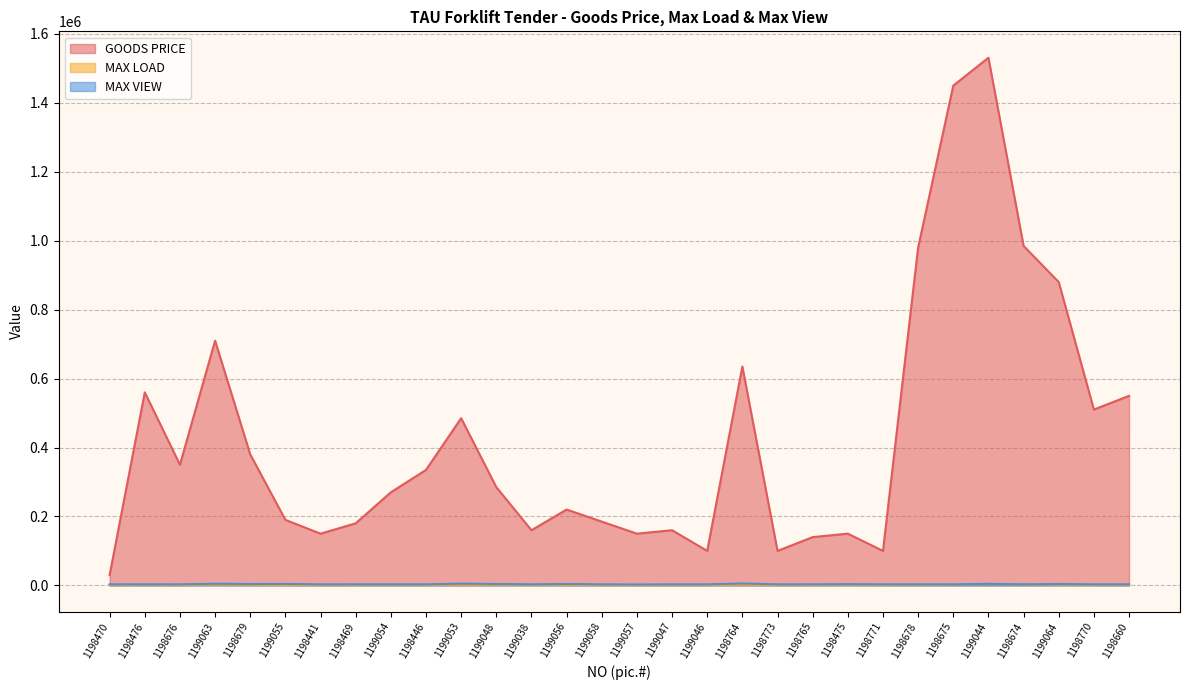

Which series has the widest spread of values?

GOODS PRICE